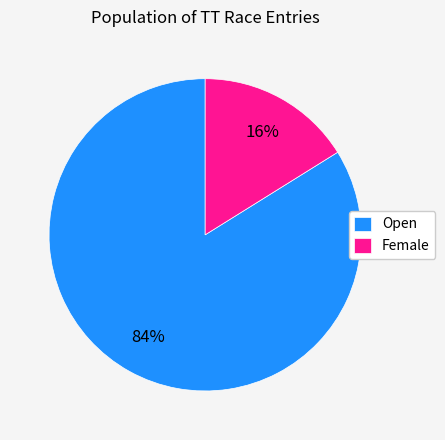

Between Open and Female, which is larger?

Open